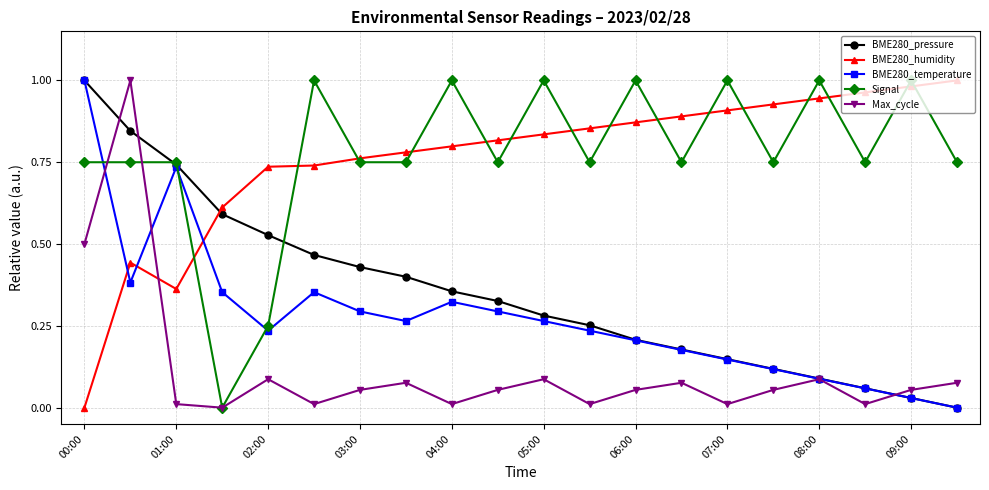

What are all the series names shown in the legend?

BME280_pressure, BME280_humidity, BME280_temperature, Signal, Max_cycle